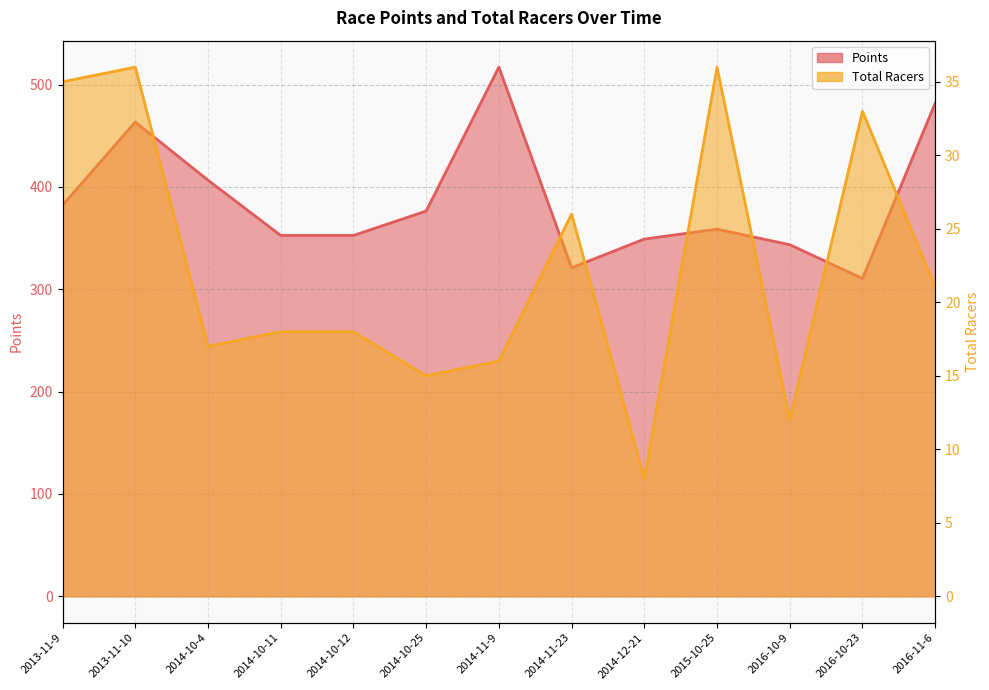

What is the total value across all series at 2013-11-9?

417.1